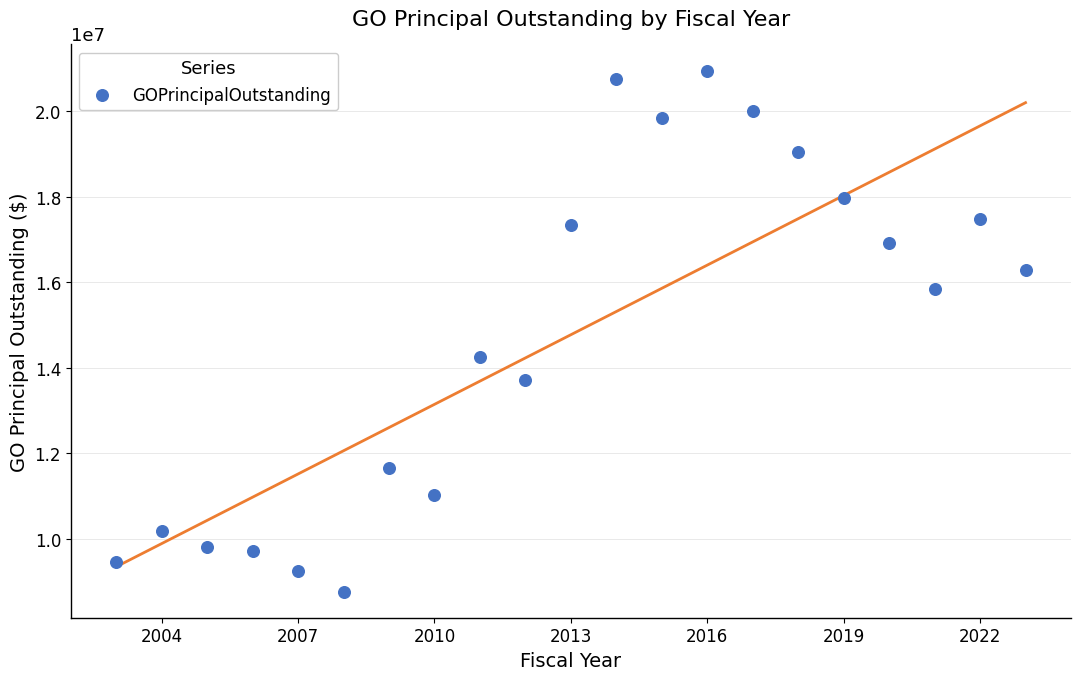

What Y value in the scatter plot is closest to 14855000?

14245000